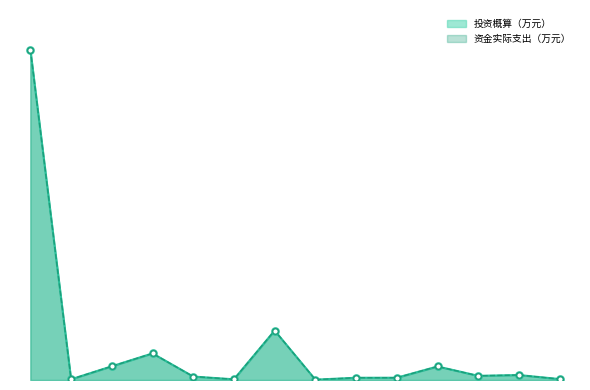

The value of 资金实际支出（万元） at 5 is 25.4. True or false?

False